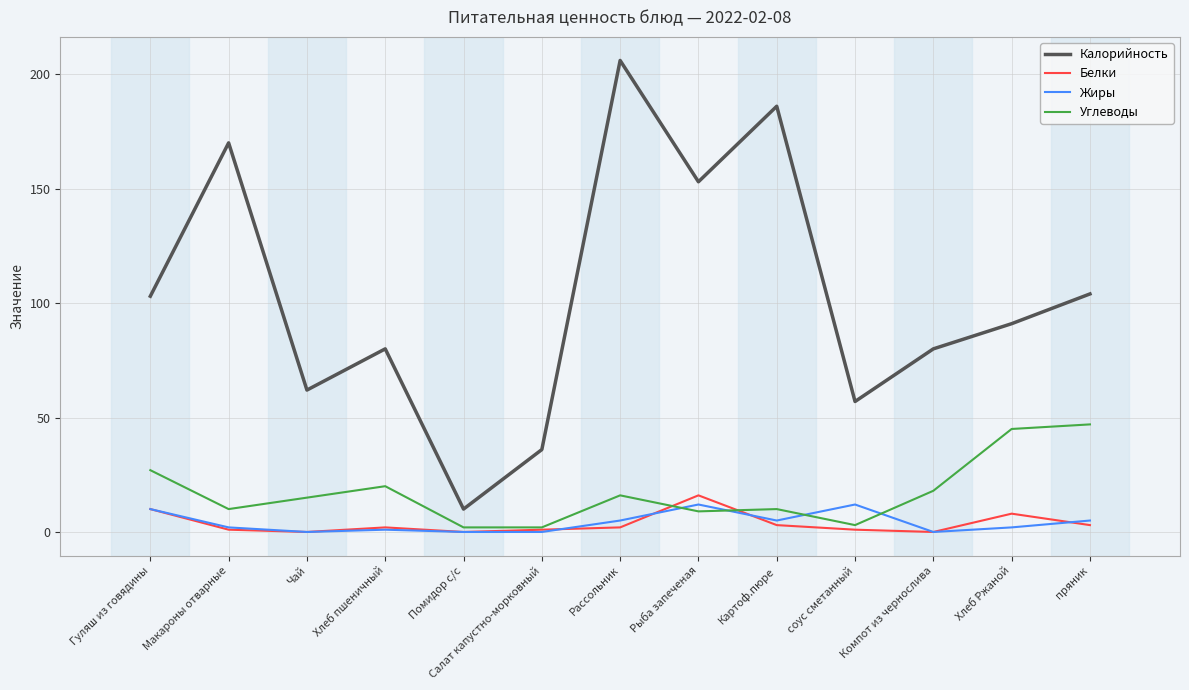

Which series has the largest total across all categories?

Калорийность